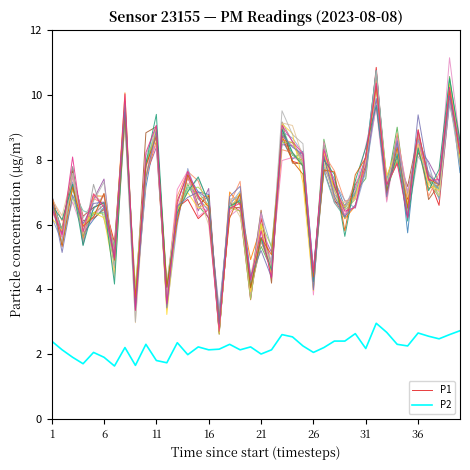

True or false: P1 and P2 intersect in this chart.

False